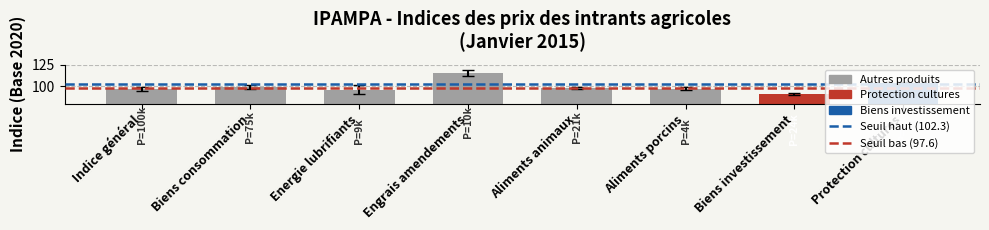

Which has a higher value, Indice général or Biens consommation?

Biens consommation